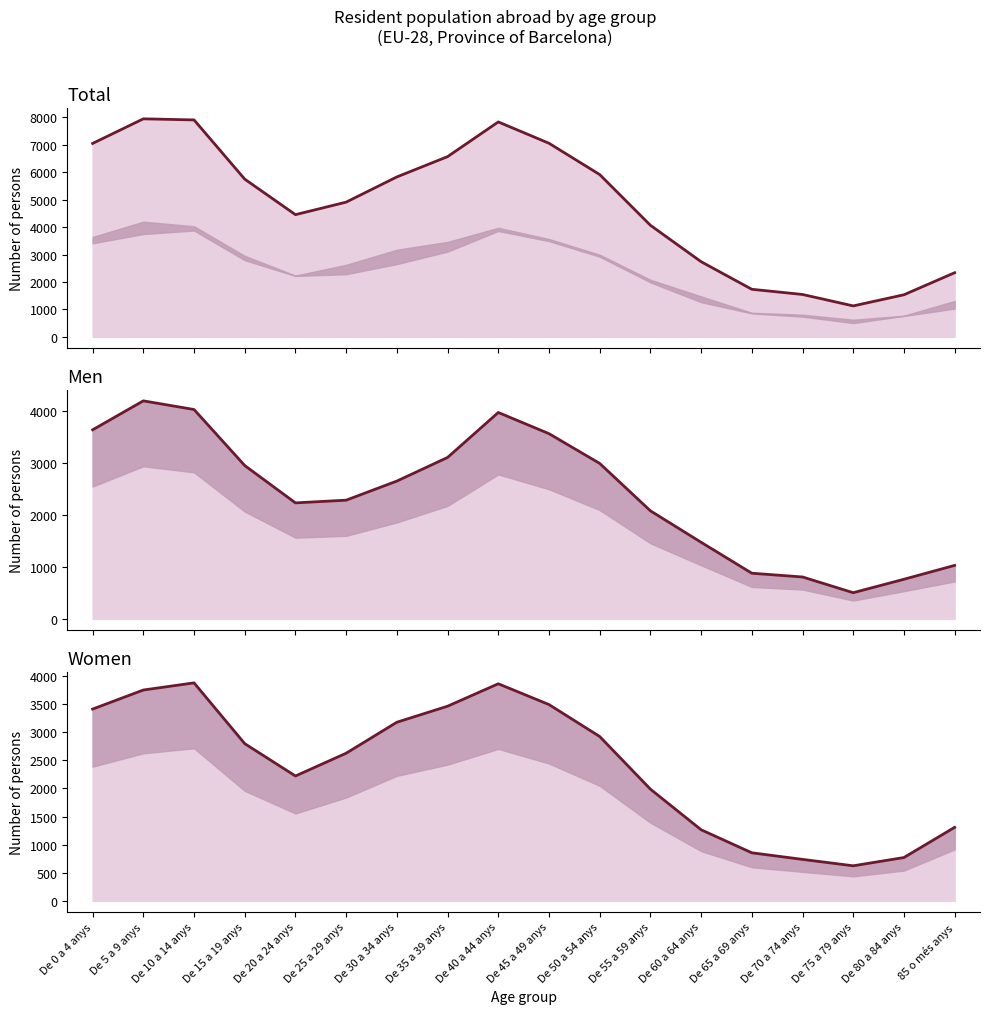

The value of Men at De 60 a 64 anys is 2276. True or false?

False